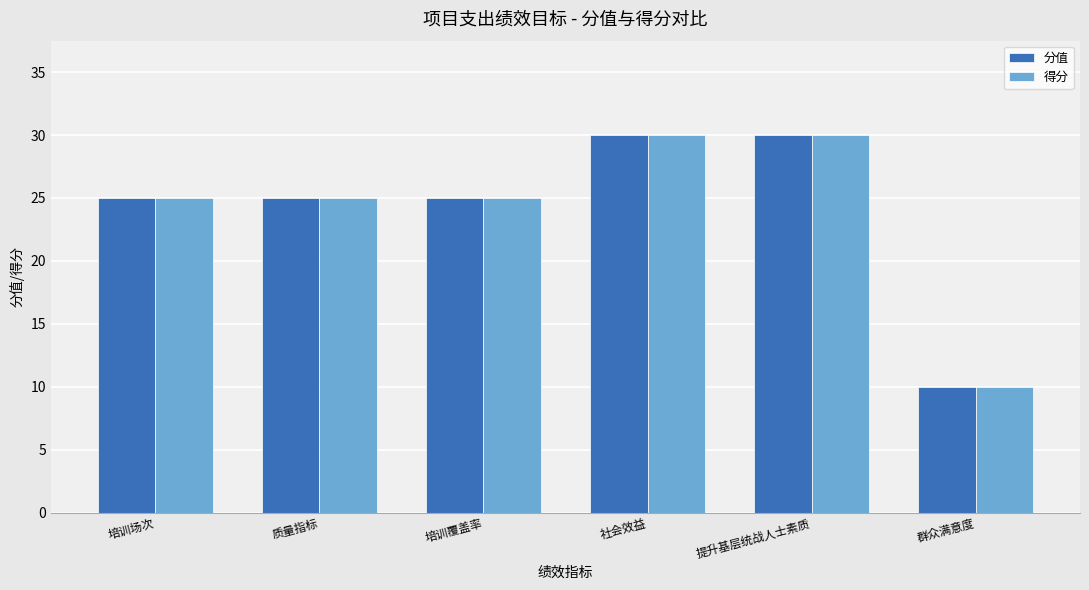

How many series are shown in this chart?

2